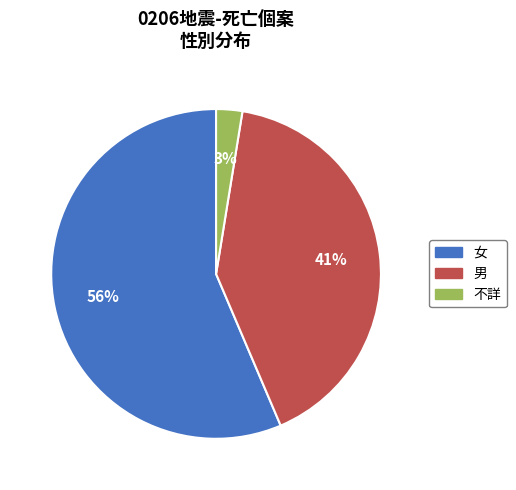

Is it true that 男 is 41% of the pie?

True